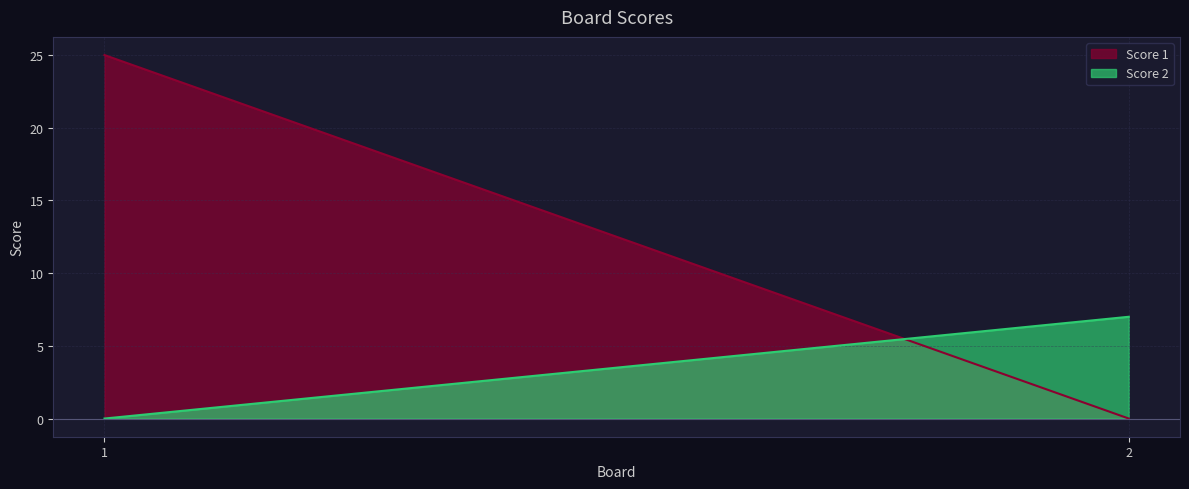

The Score 2 series shows 0 at 1. True or false?

True